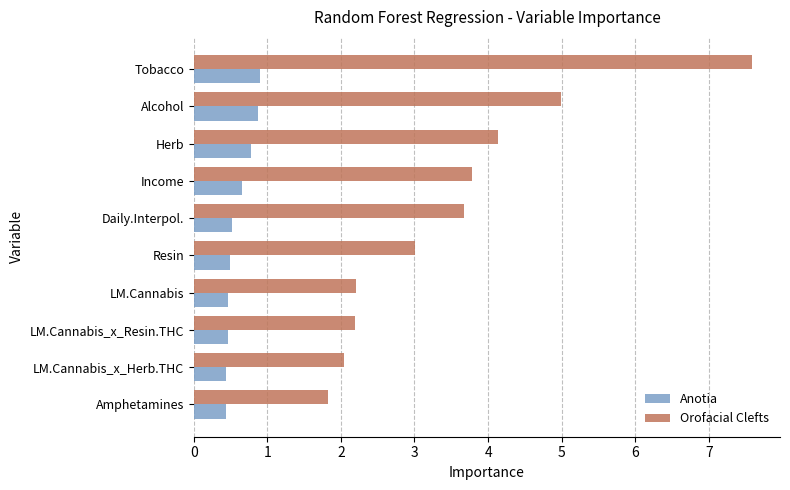

How many series are shown in this chart?

2